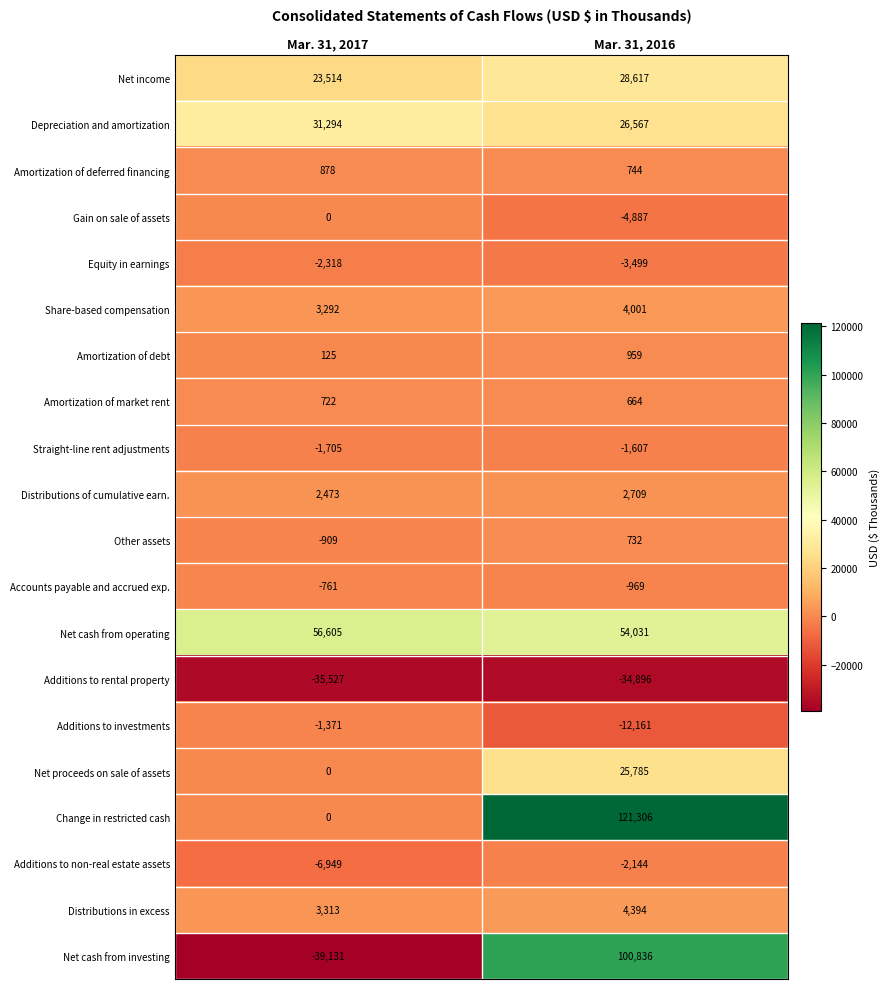

At which category does the chart reach its minimum across all series?

Mar. 31, 2017